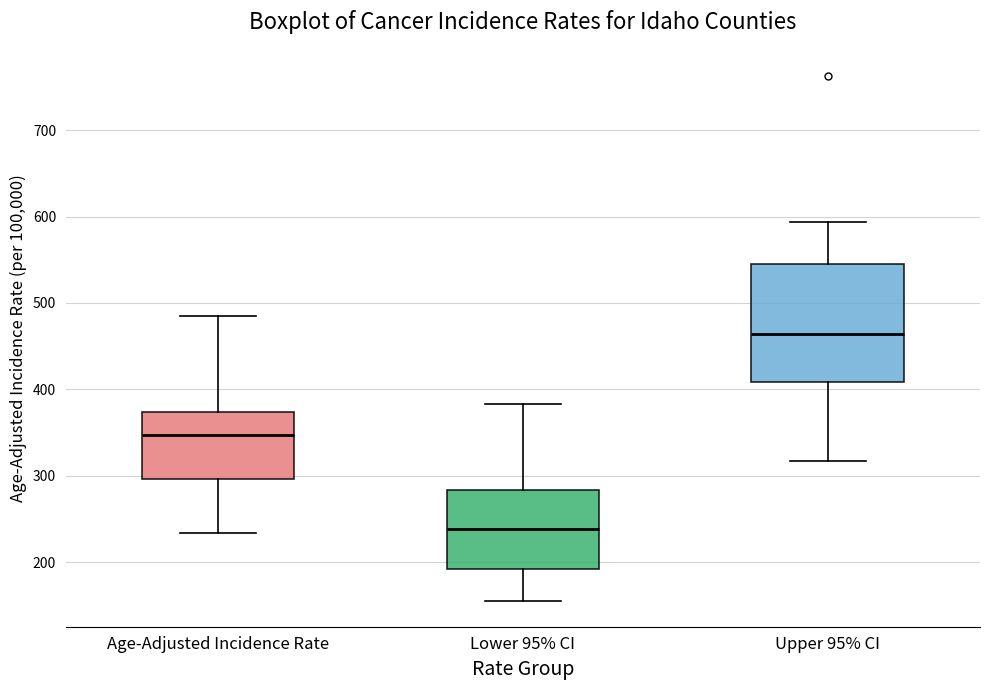

Reading left to right, read every box against the y-axis: the position of its median line, the range the box covers, and the ends of its whiskers. The values are not printed on the chart, so give them approximately, as read against the axis.

Age-Adjusted Incidence Rate: median 350, box 300 to 370, whiskers 230 to 490
Lower 95% CI: median 240, box 190 to 280, whiskers 160 to 380
Upper 95% CI: median 460, box 410 to 550, whiskers 320 to 590